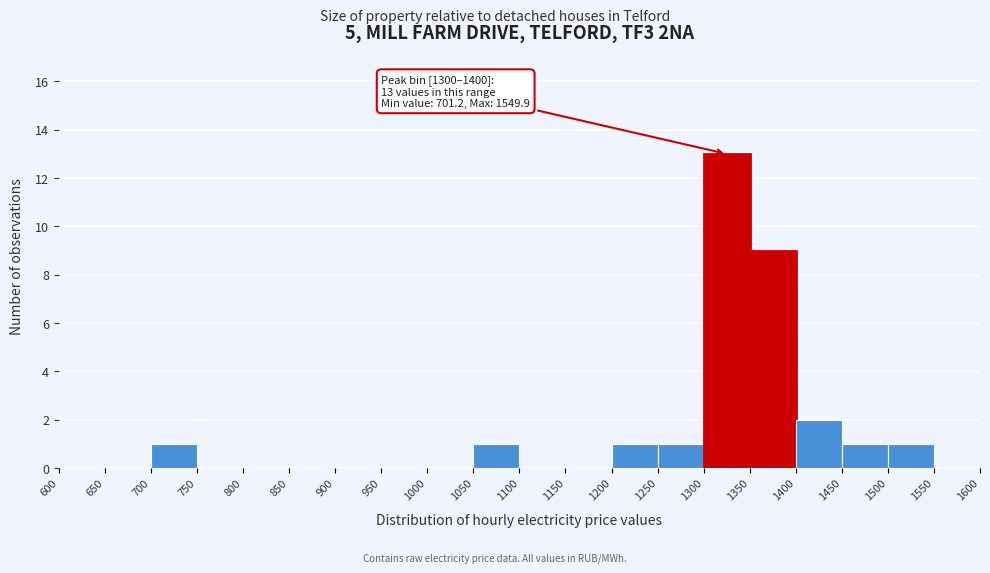

Which range on the x-axis has the tallest bar?

1300 to 1350